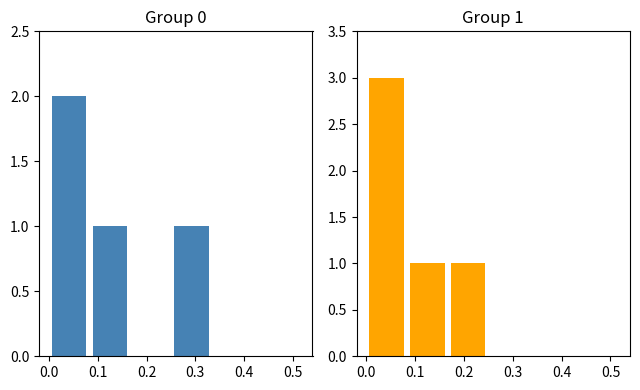

How many series are shown in this chart?

2